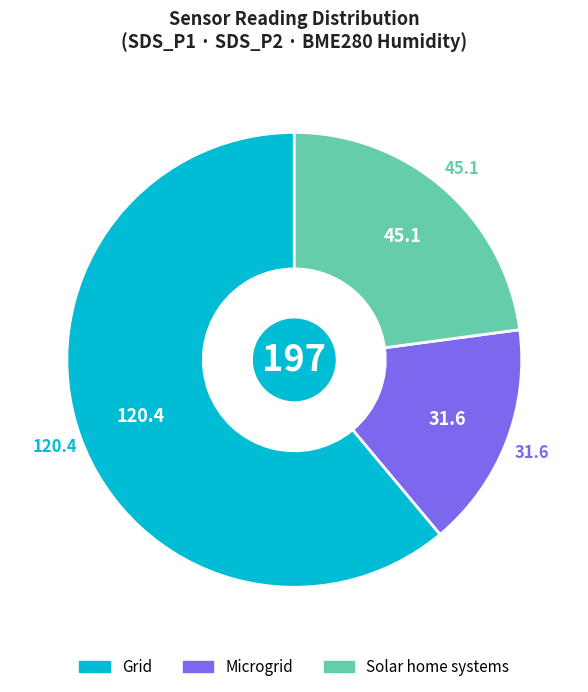

Does any single category account for the majority?

Yes